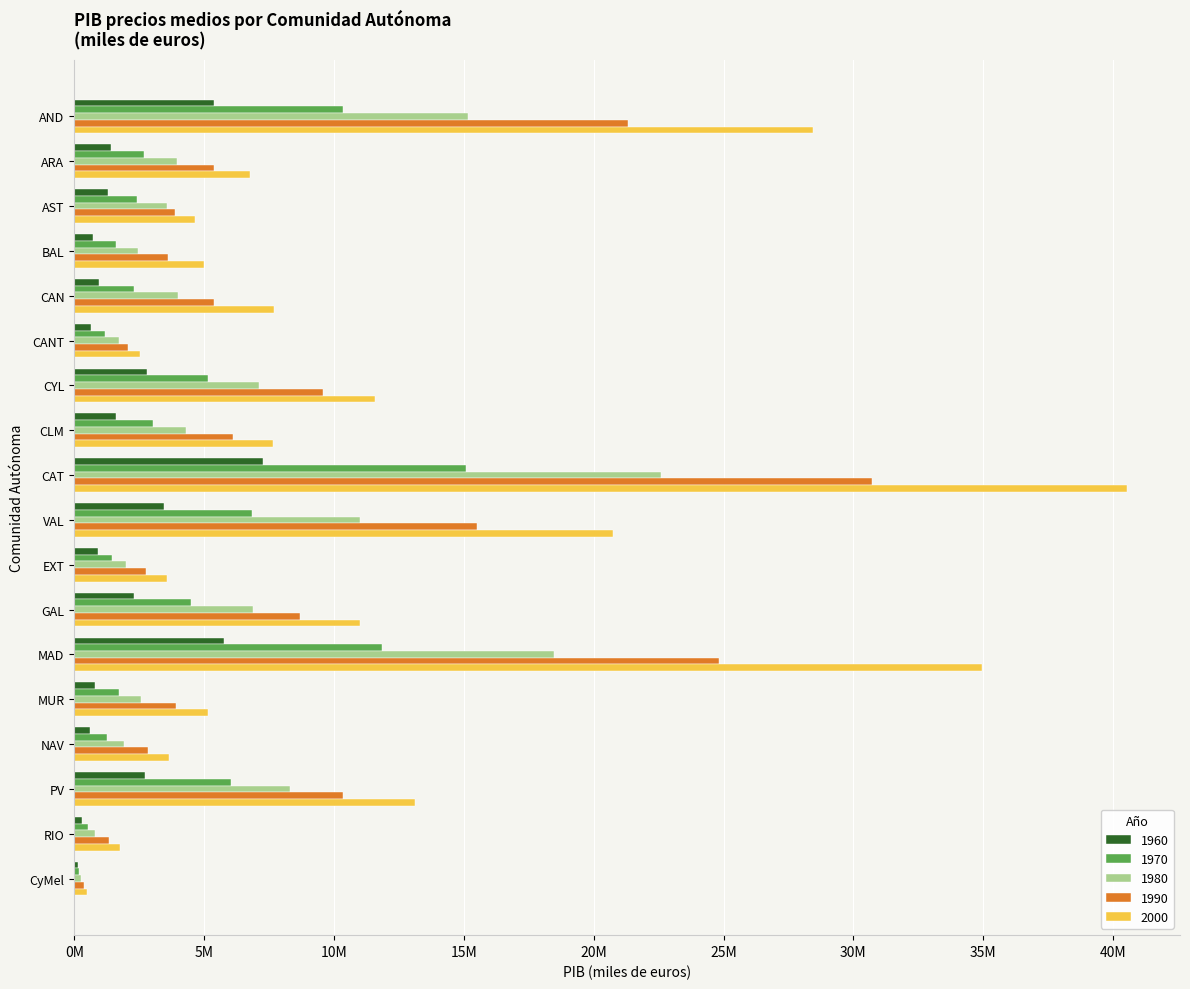

What are all the series names shown in the legend?

1960, 1970, 1980, 1990, 2000